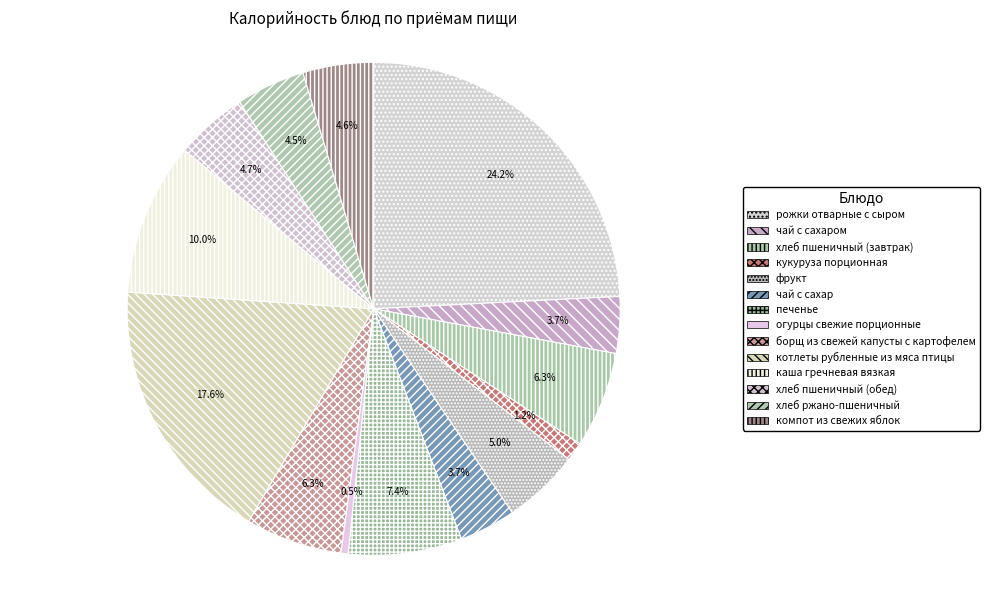

Do борщ из свежей капусты с картофелем and чай с сахаром together represent more than half of the pie?

No